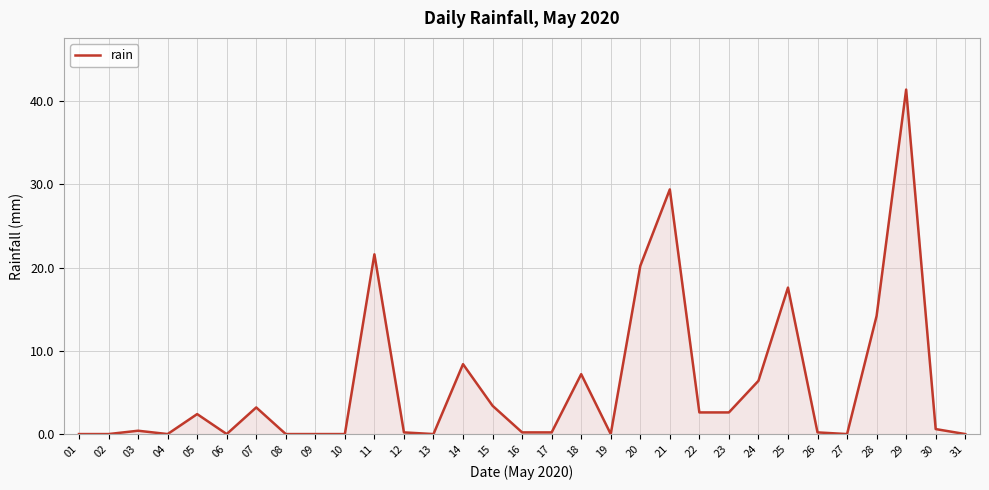

Is it true that the value at 18 is 7.2?

True